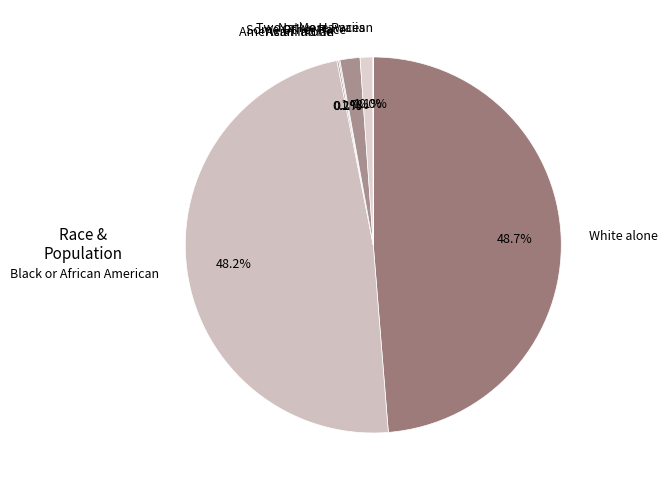

Which category has the biggest portion of the pie?

White alone